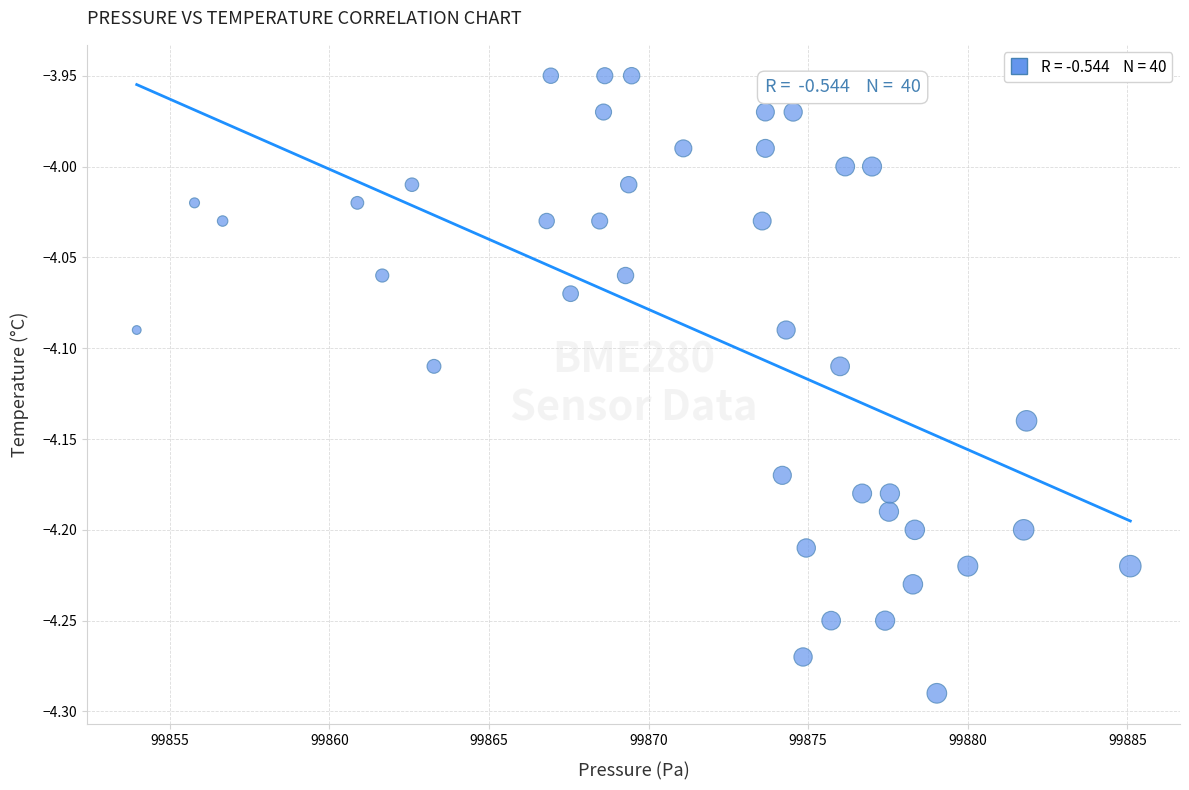

What is the range of Y values (max minus min)?

0.3